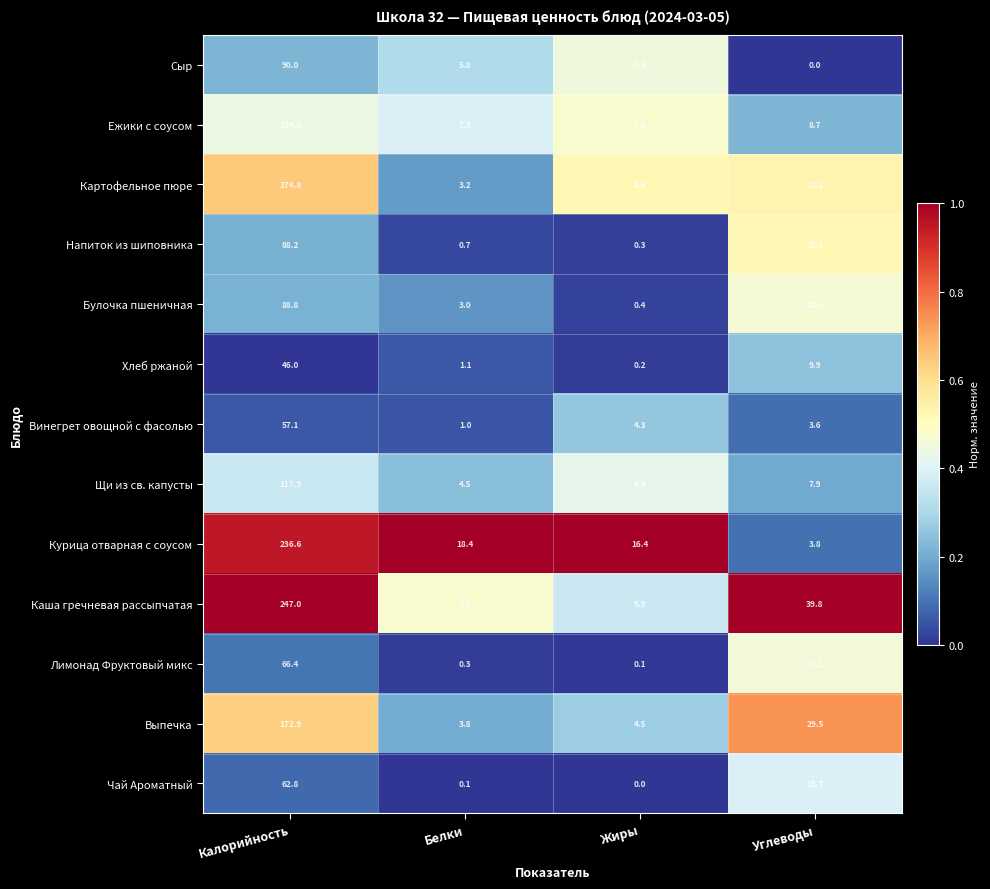

Is it true that Винегрет овощной с фасолью equals 57.1 at Калорийность?

True